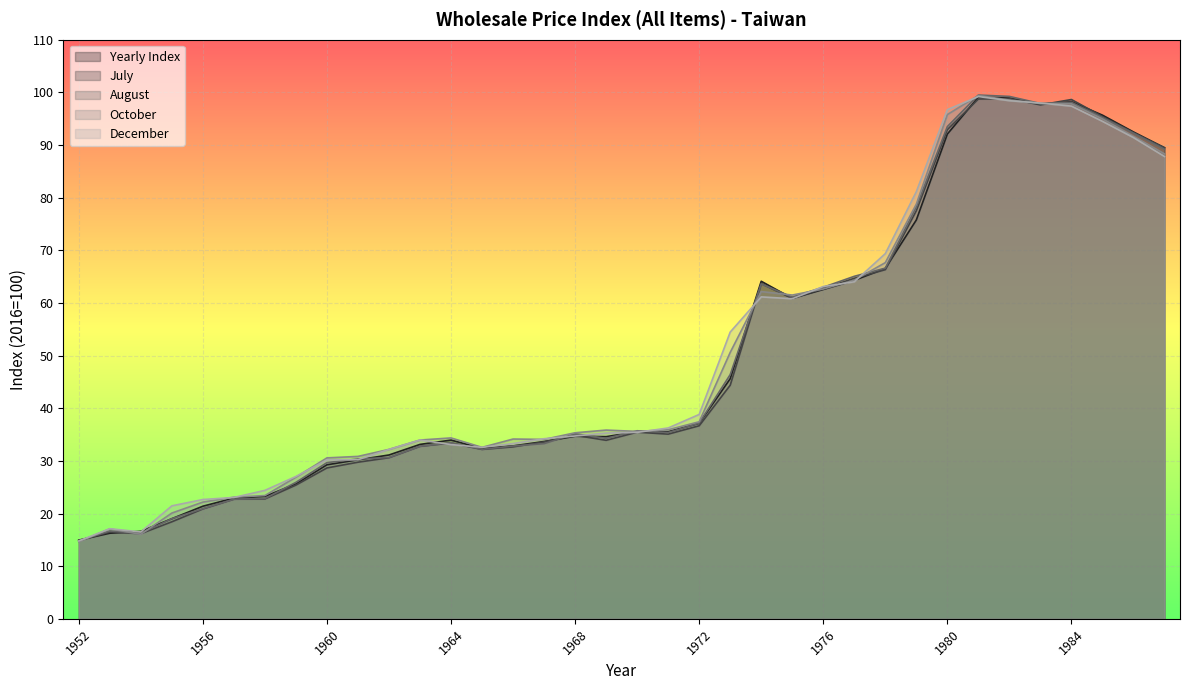

Rank the series at 1954 from highest to lowest value.

Yearly Index, December, August, July, October